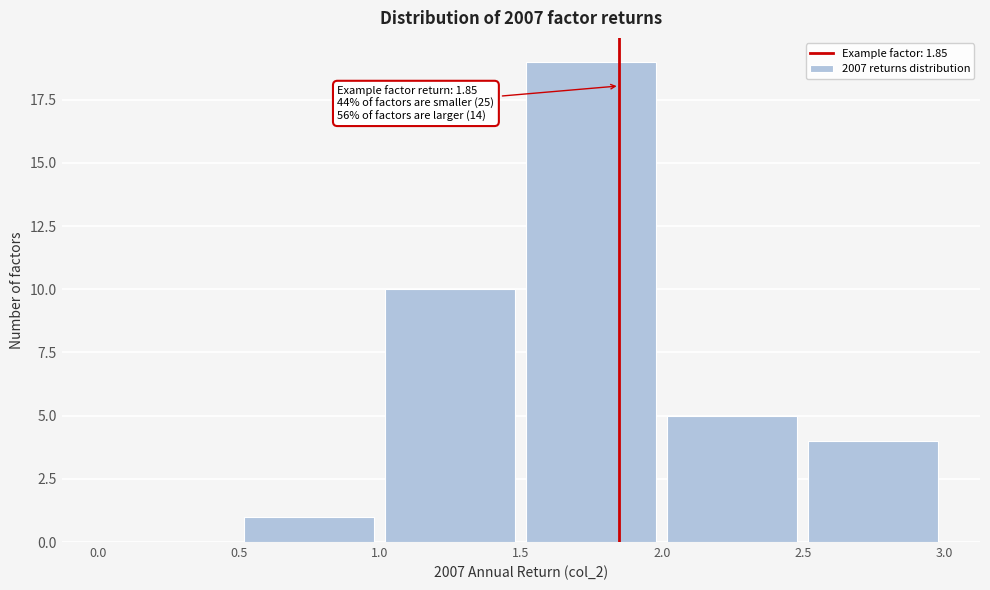

Over which range of the x-axis is the bar tallest?

1.5 to 2.0